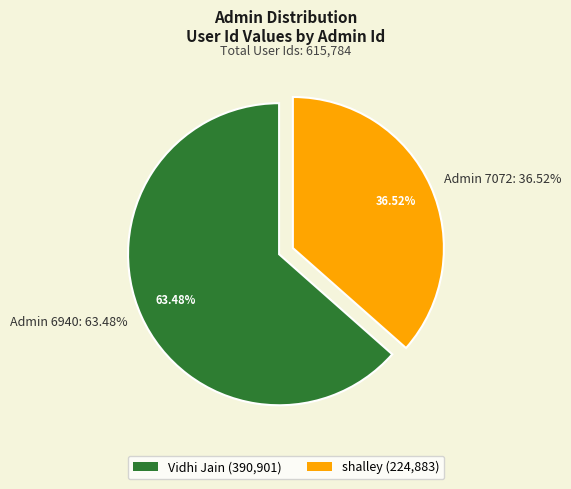

Is 7072 the majority of the pie?

No